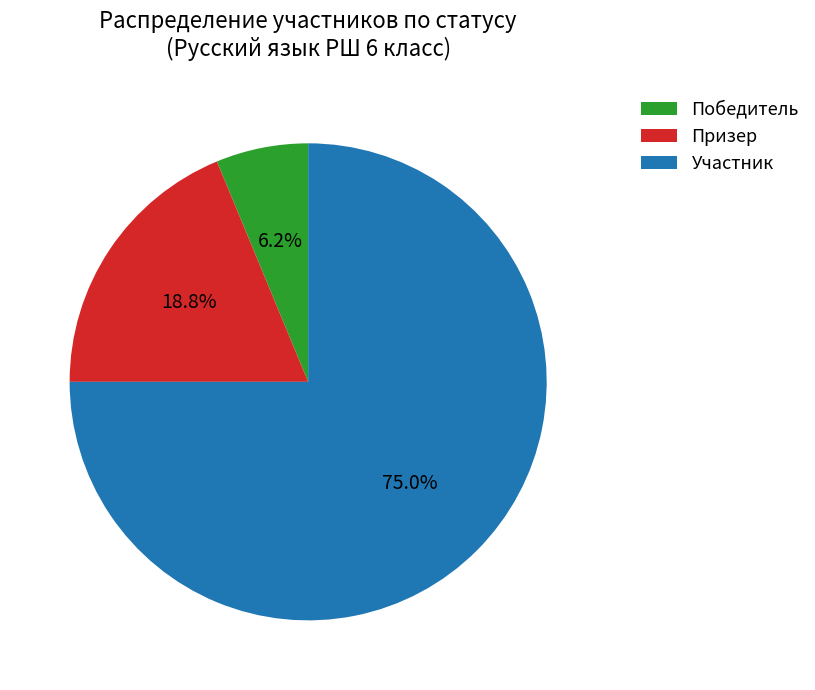

How many slices are in this pie chart?

3